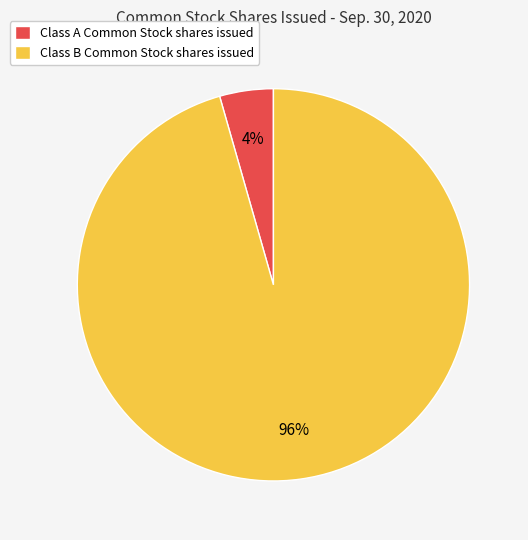

How many segments does this pie chart have?

2